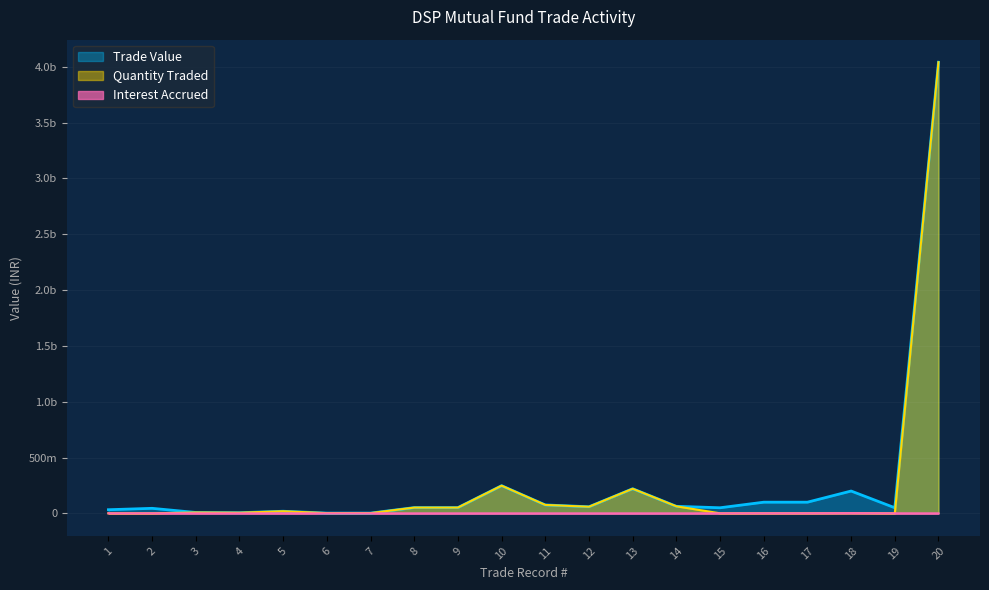

The Interest Accrued series shows 1050290.7 at 13. True or false?

False